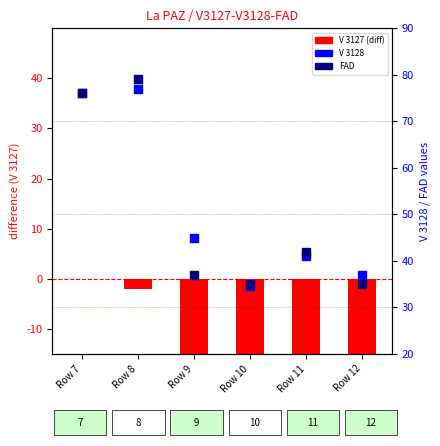

At how many categories does at least one series exceed 38?

4